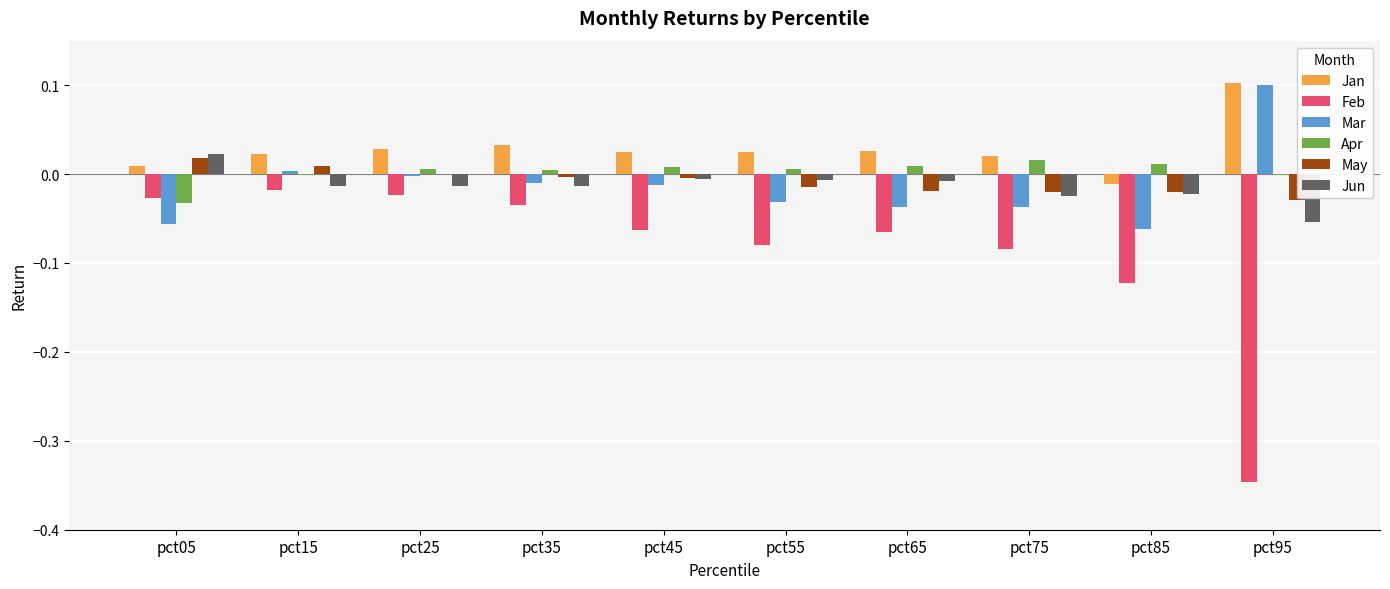

Which series has the largest total across all categories?

Jan